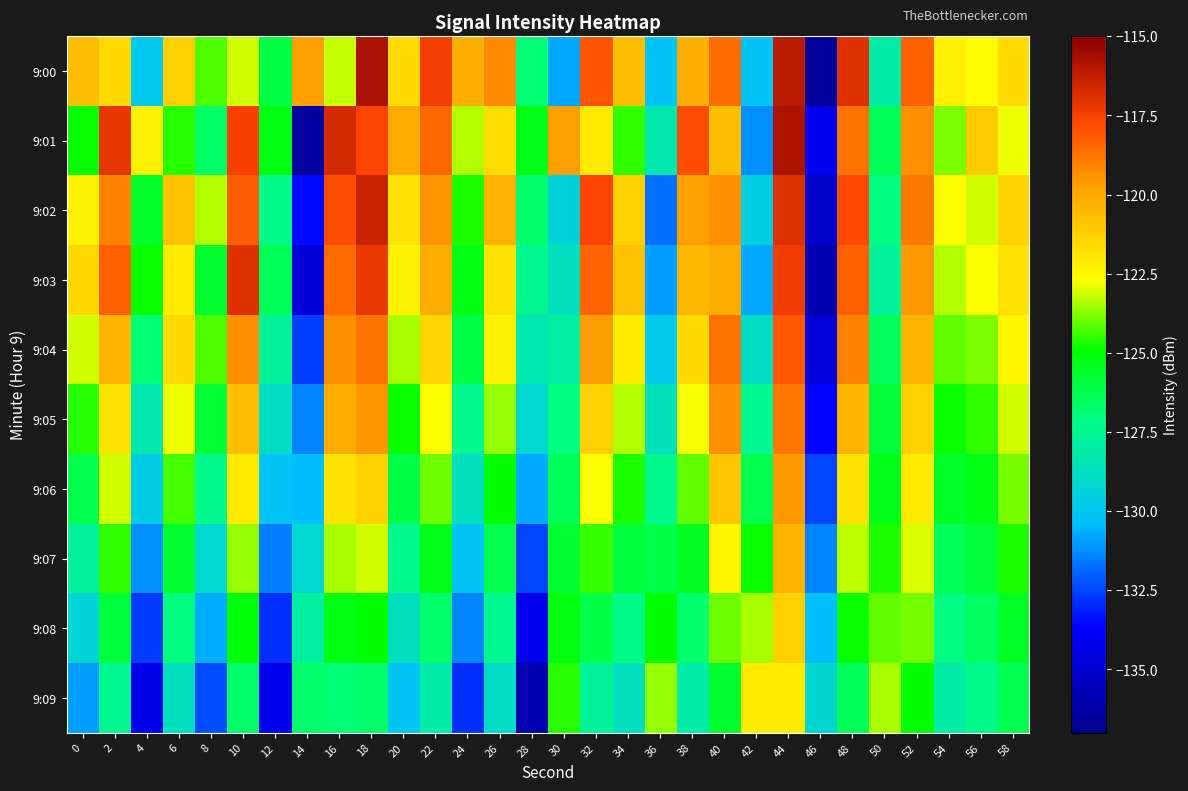

Which series has the largest total across all categories?

9:00